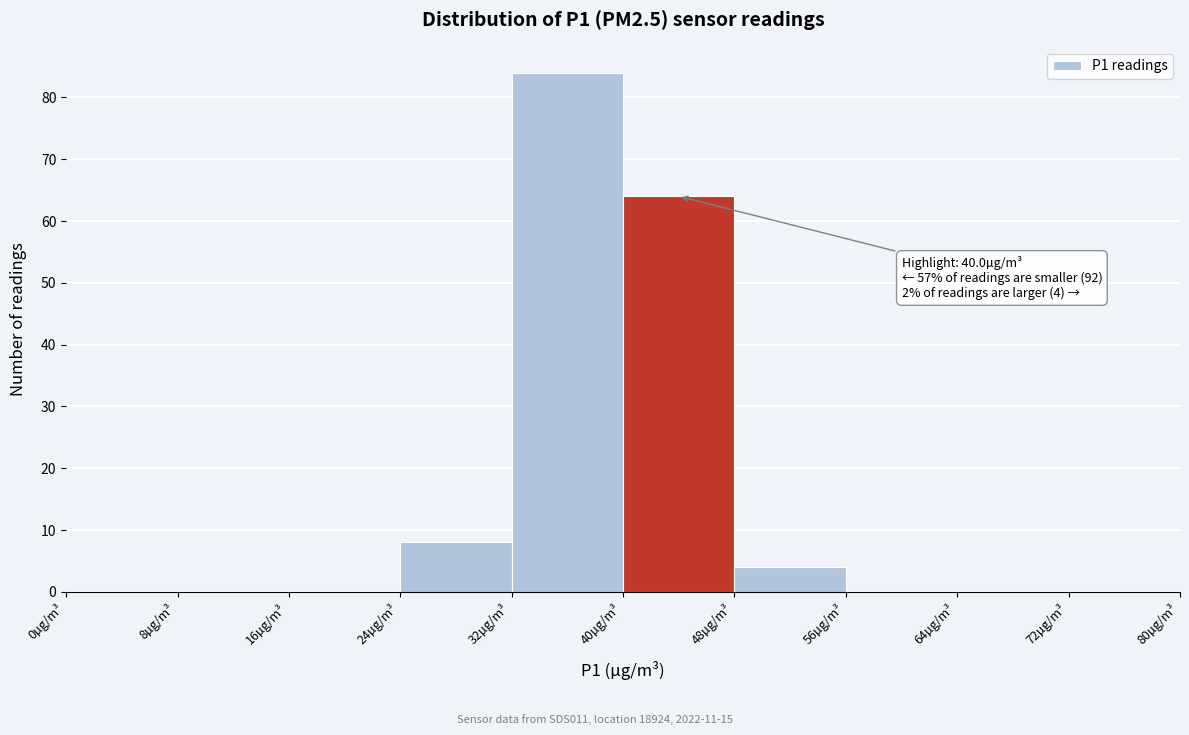

Which range on the x-axis has the tallest bar?

32 to 40